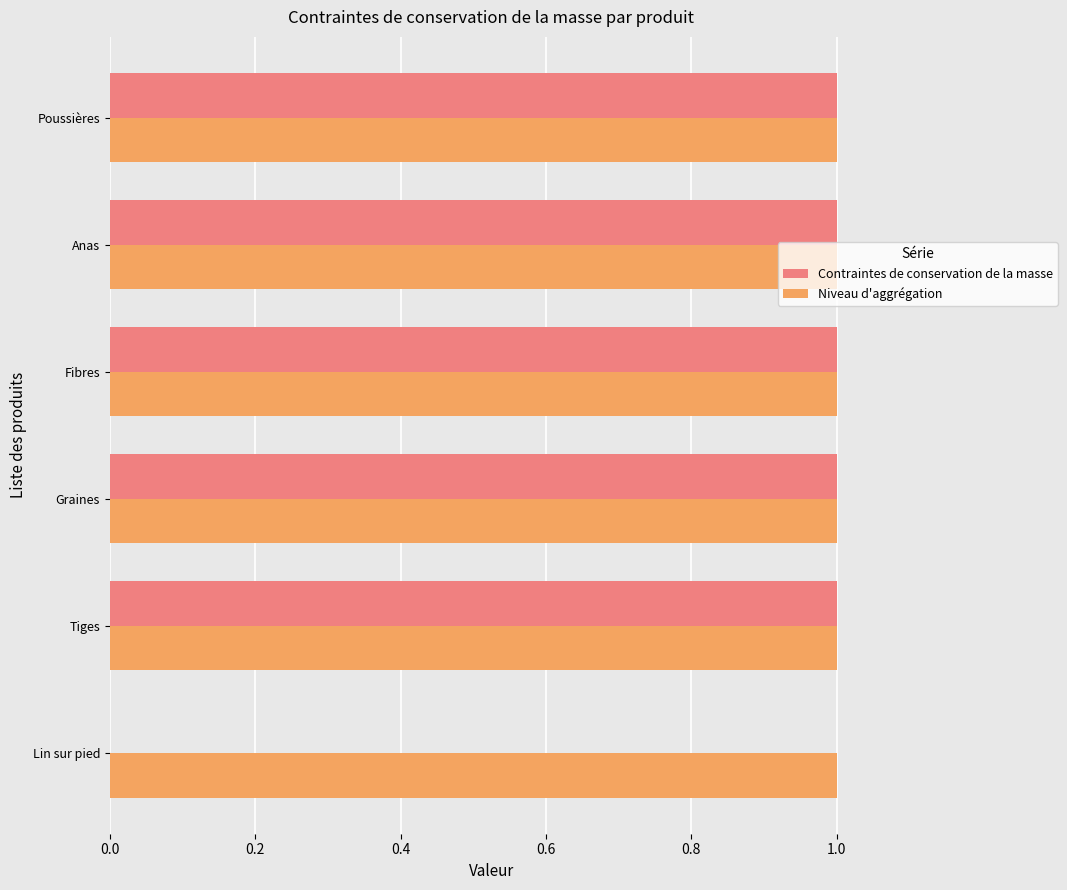

What is the sum of all Contraintes de conservation de la masse values?

5